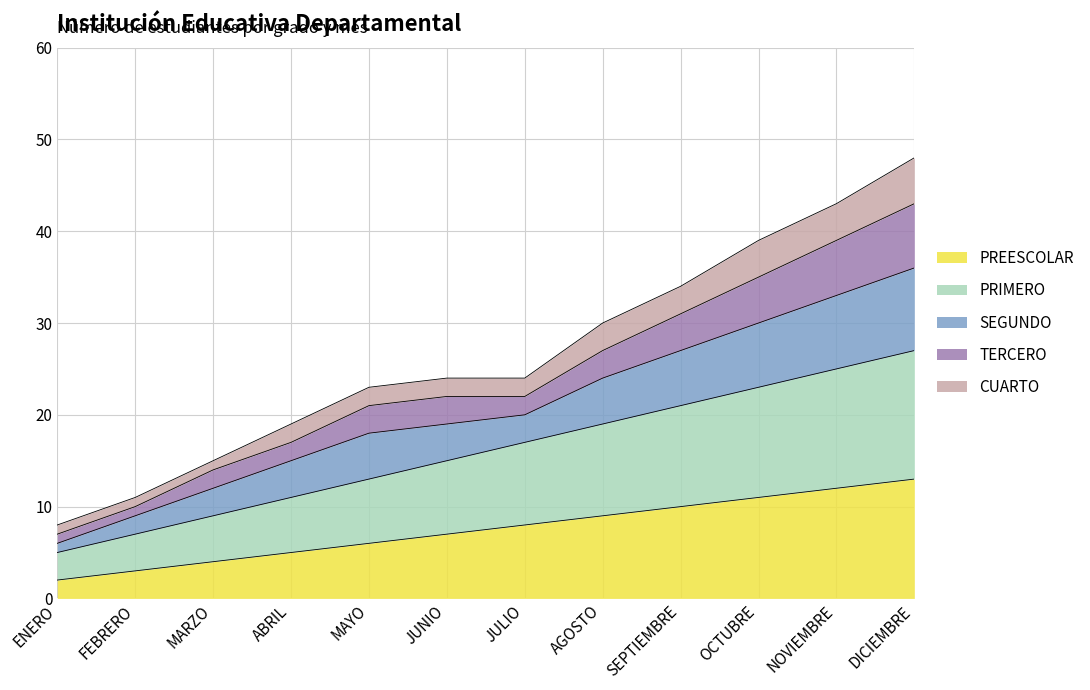

Is it true that PREESCOLAR equals 14 at JULIO?

False